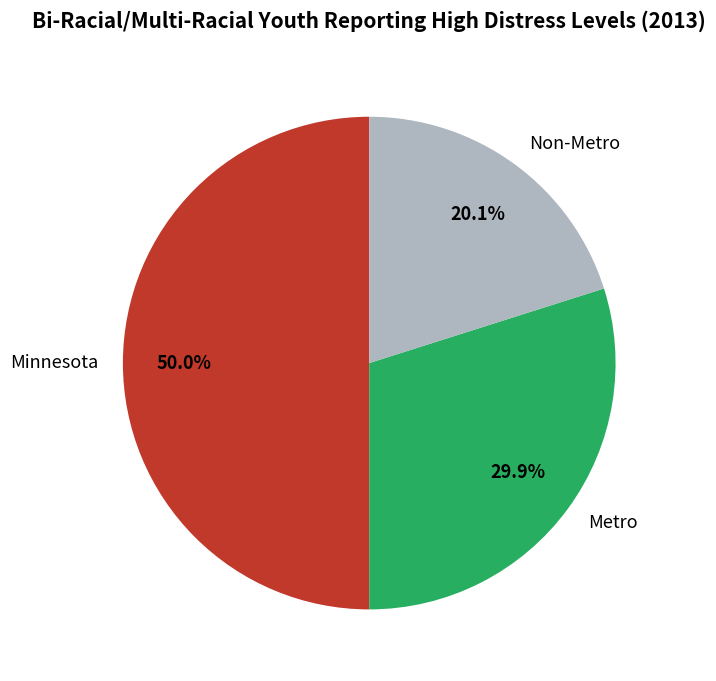

Count the number of slices in the pie.

3